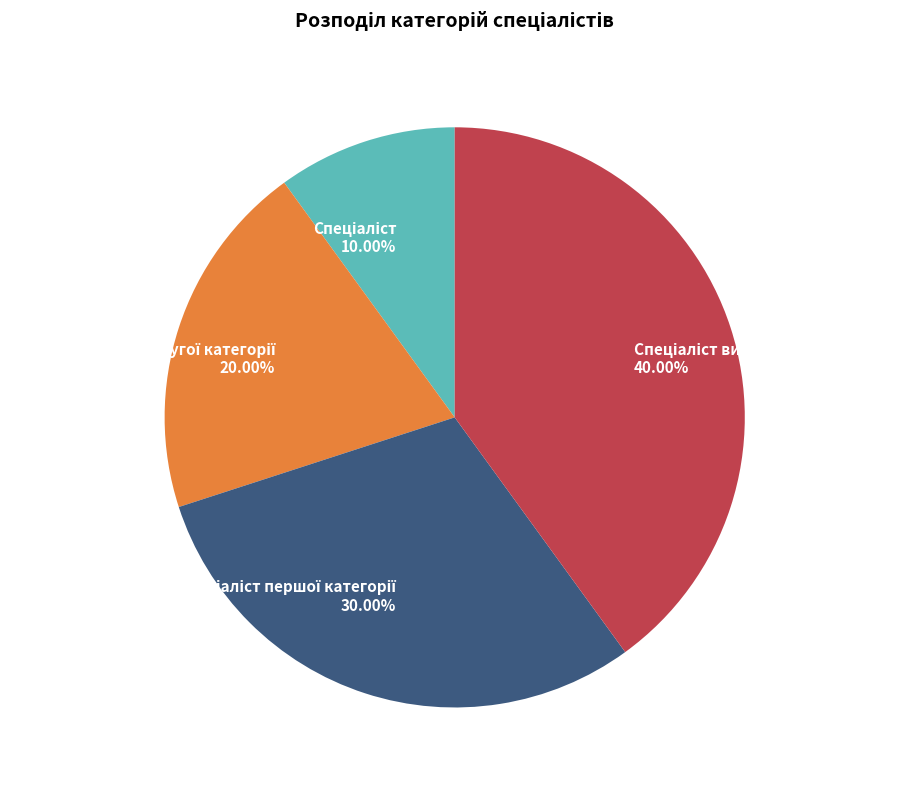

Does any single category account for the majority?

No